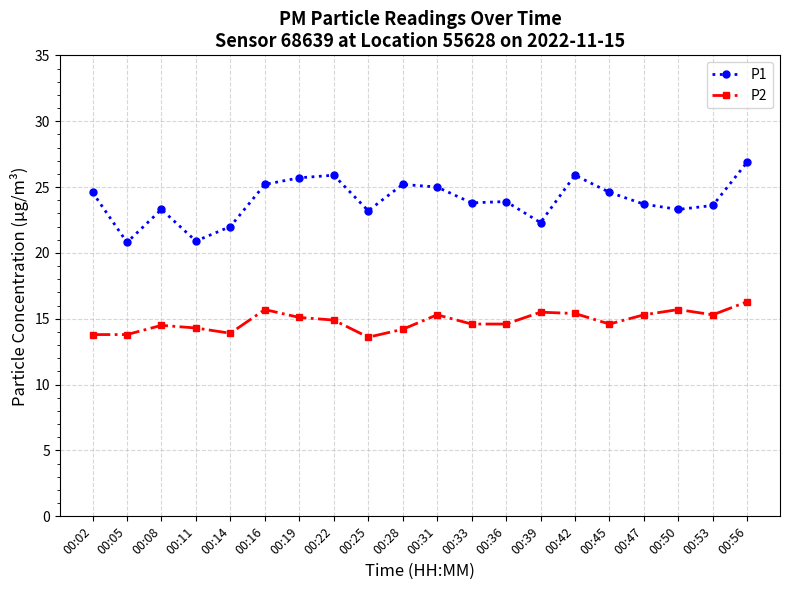

What is the approximate value of P1 at 00:05?

20.8